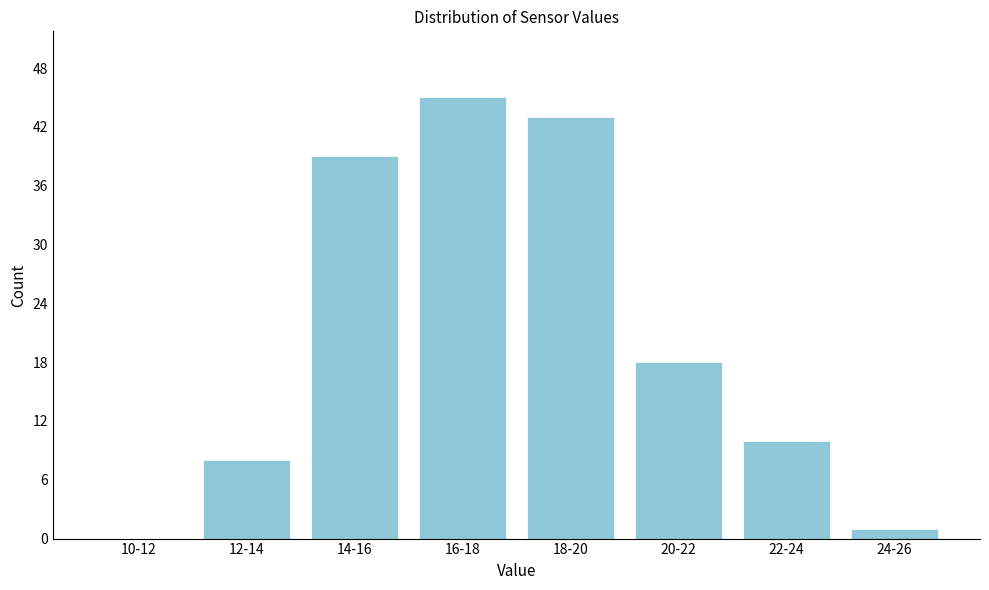

Reading left to right, what are all the values shown in this chart?

10-12=0	12-14=8	14-16=39	16-18=45	18-20=43	20-22=18	22-24=10	24-26=1